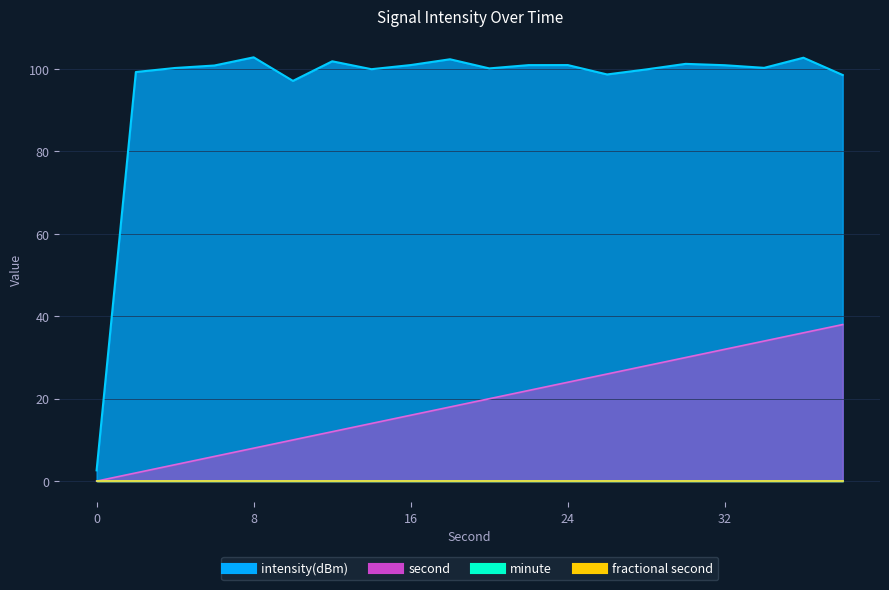

At how many categories does at least one series exceed 60?

19